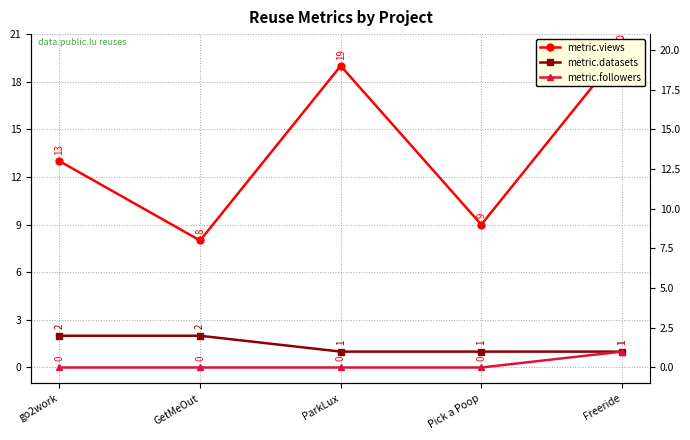

True or false: metric.datasets has a value of 1 at go2work.

False